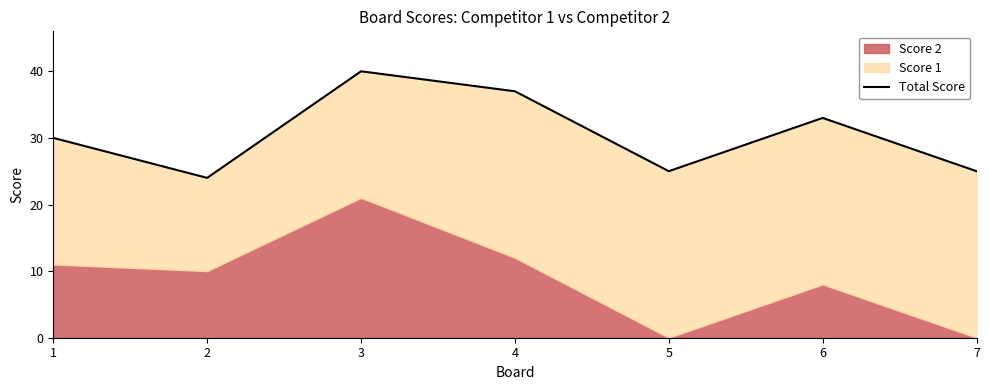

What is the value of the 5th point from the left?

25